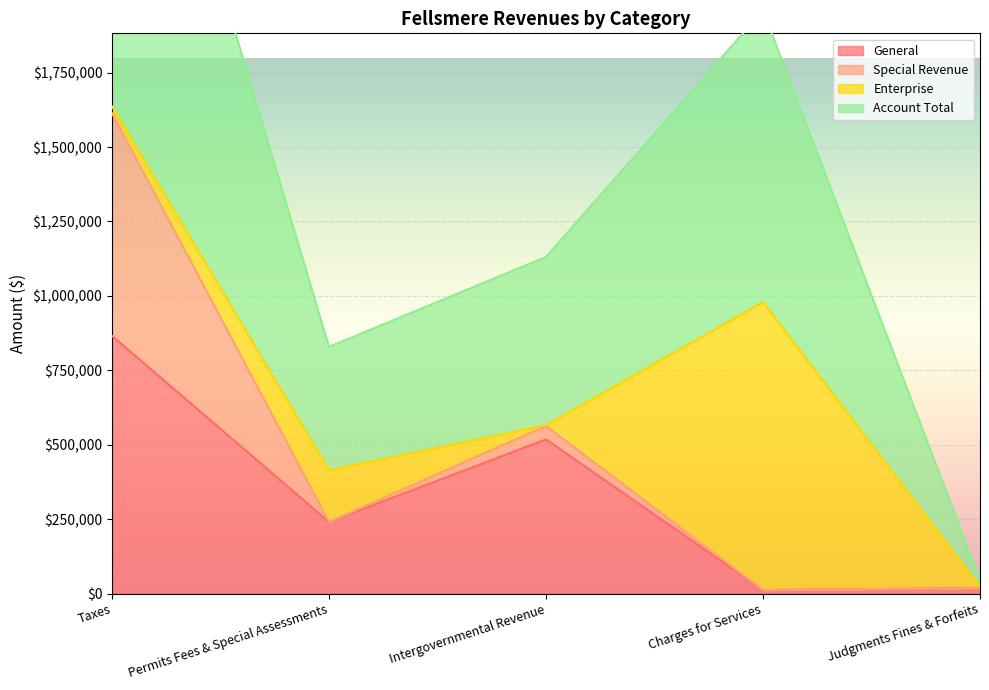

What is the approximate value of General at Permits Fees & Special Assessments?

240621